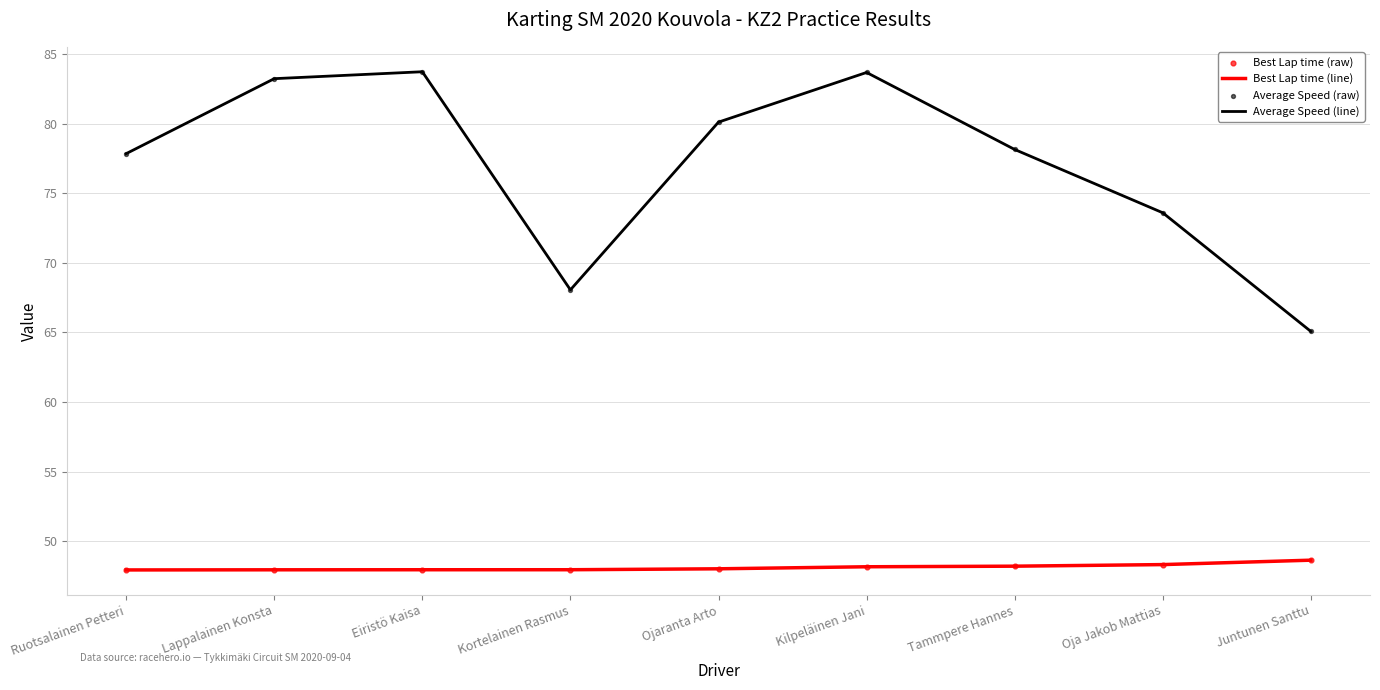

Is the value of Average Speed (line) at Lappalainen Konsta greater than the value of Best Lap time (line) at Juntunen Santtu?

Yes